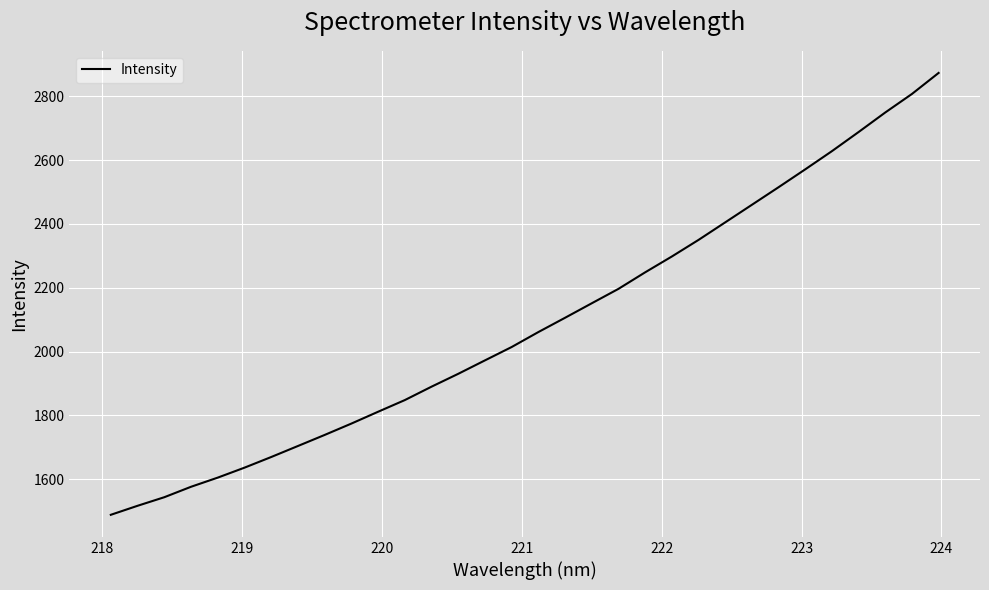

What is the difference between the maximum and minimum values?

1384.2